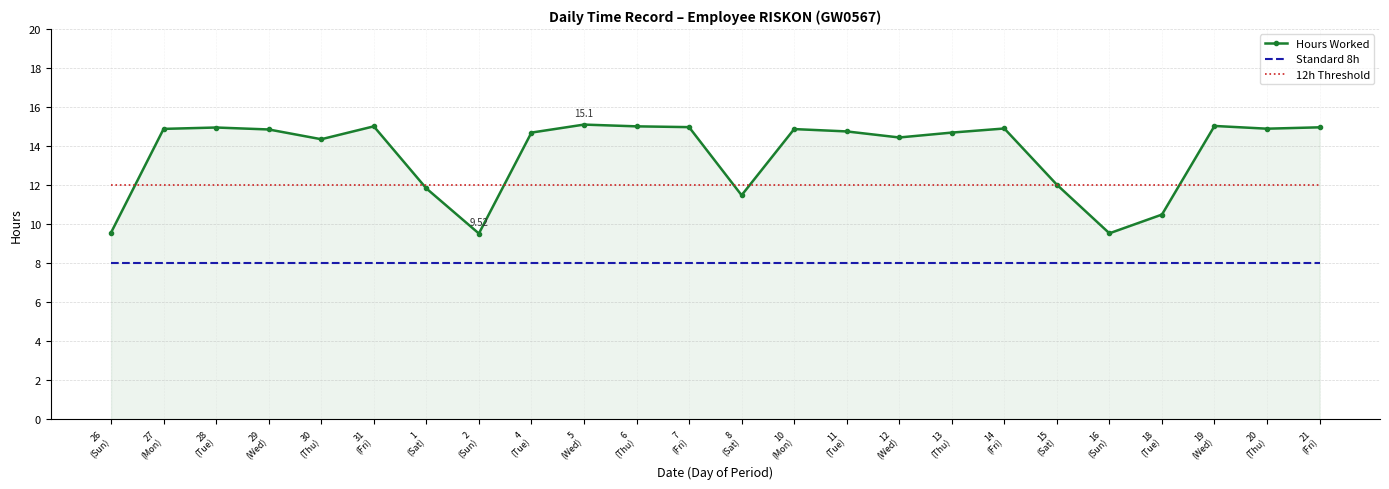

What value does the Standard 8h series have at 29
(Wed)?

8.0